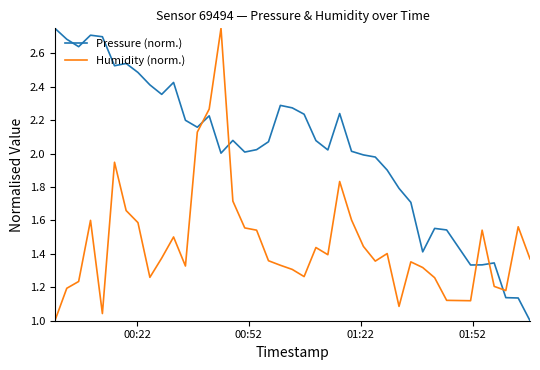

Which series has the largest total across all categories?

Pressure (norm.)